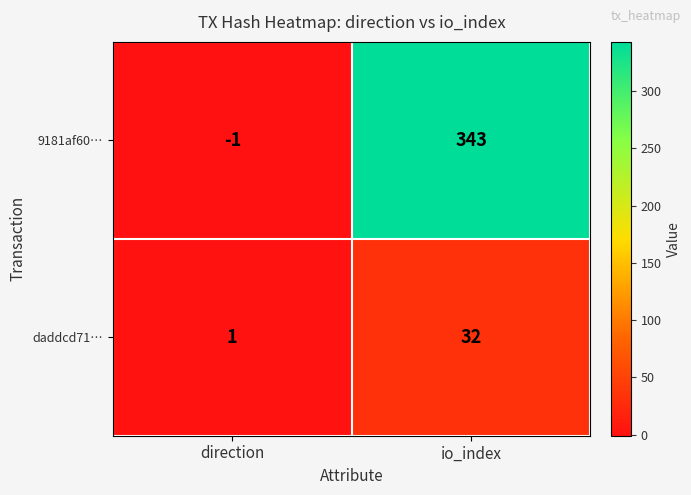

Which series has the largest total across all categories?

9181af60…